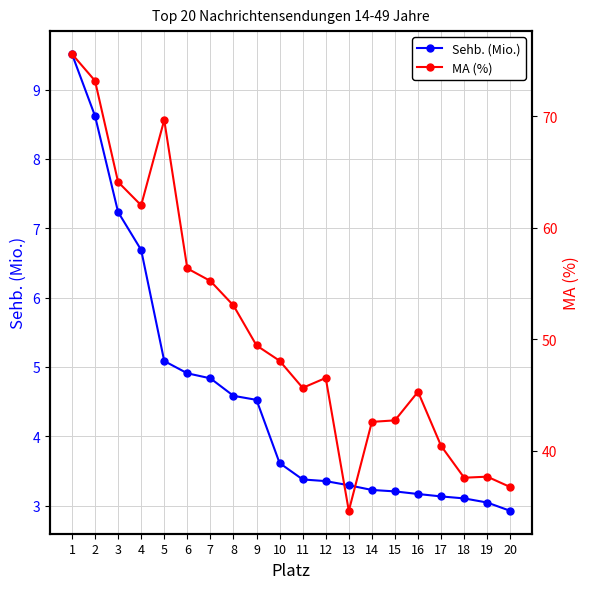

Count the number of data series in this chart.

2